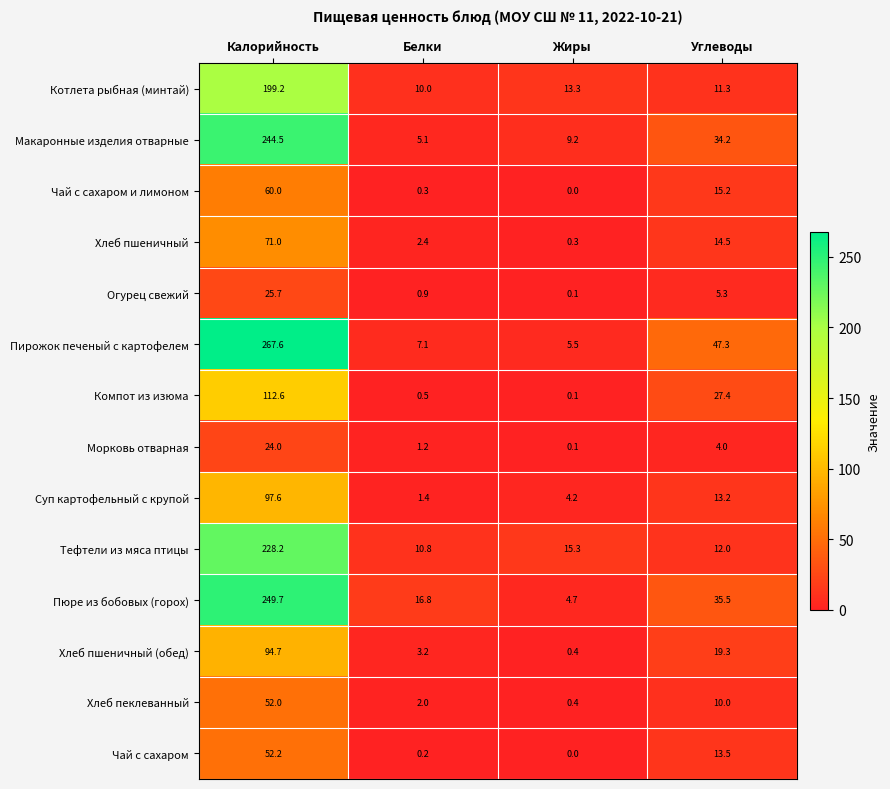

Which category has the lowest value in the Компот из изюма series?

Жиры